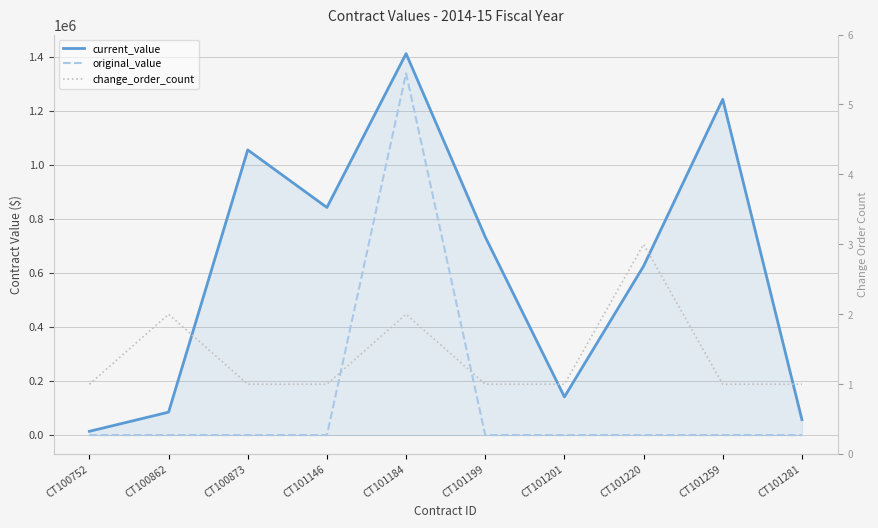

What is the greatest value displayed?

1411518.0